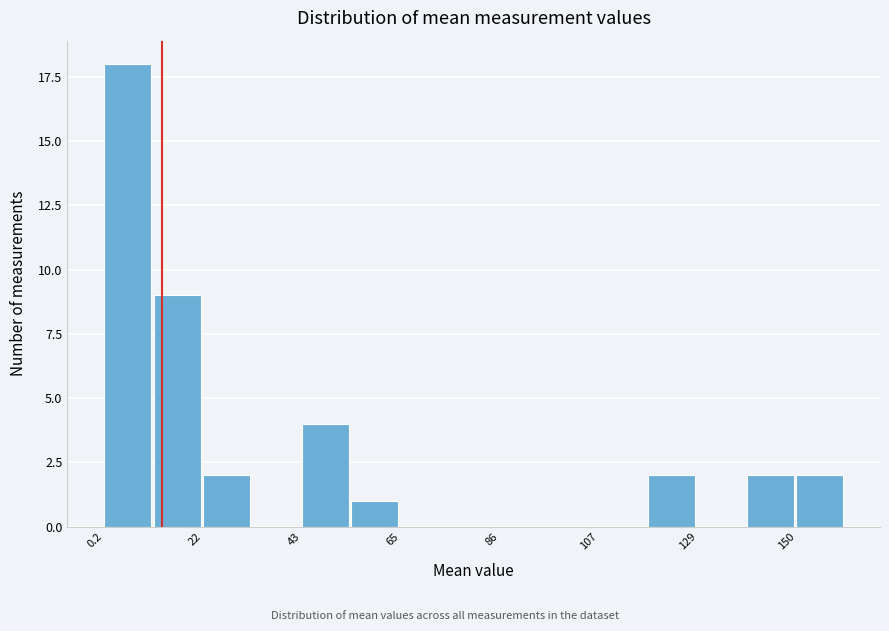

Read against the x-axis, roughly where is the centre of the tallest bar?

5